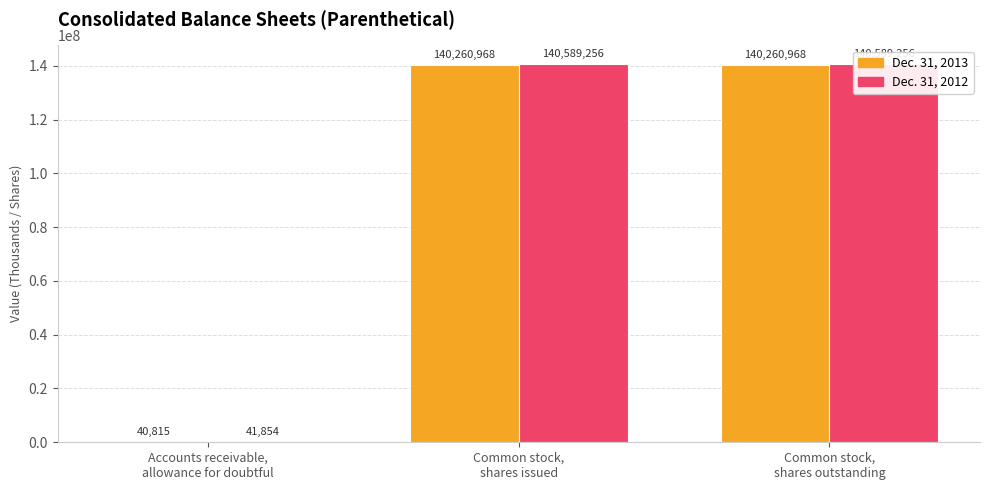

What is the highest value of the Dec. 31, 2013 series?

140260968